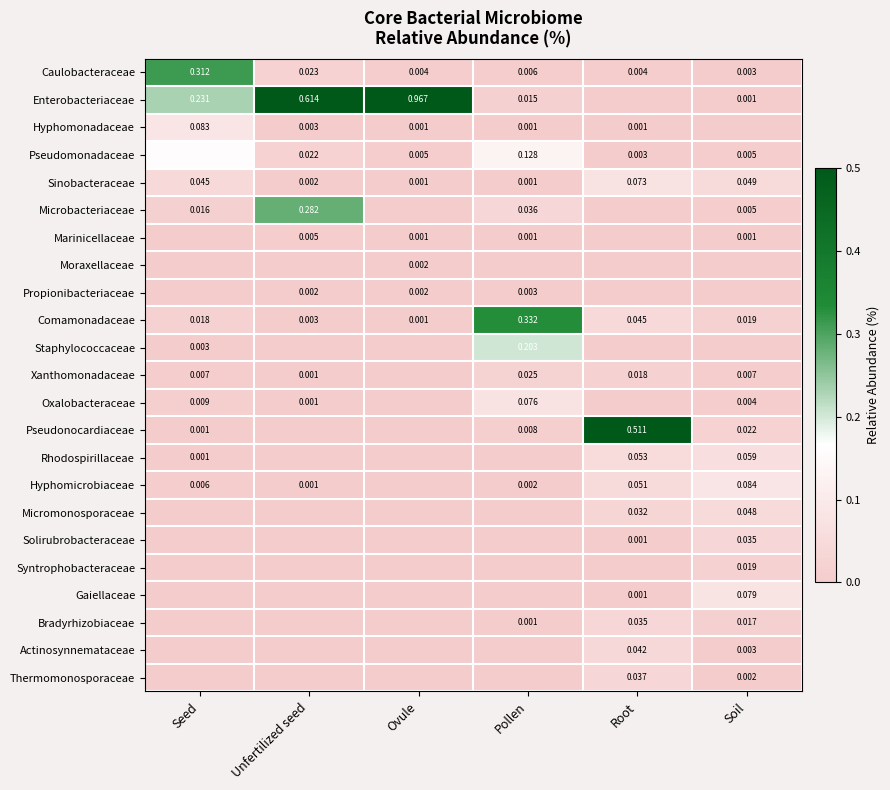

Is the value of Hyphomicrobiaceae at Seed greater than the value of Enterobacteriaceae at Ovule?

No